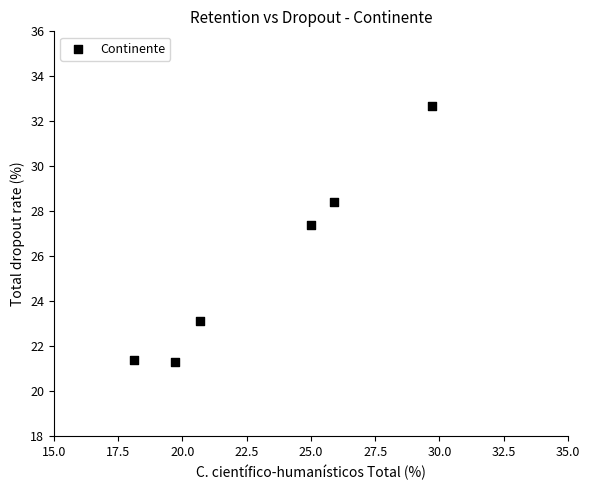

What is the average X value?

23.2